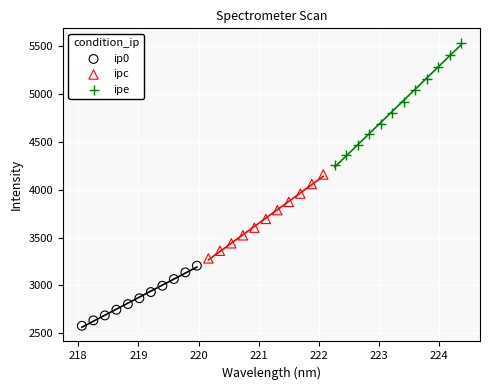

Which series contains the highest Y value?

ipe